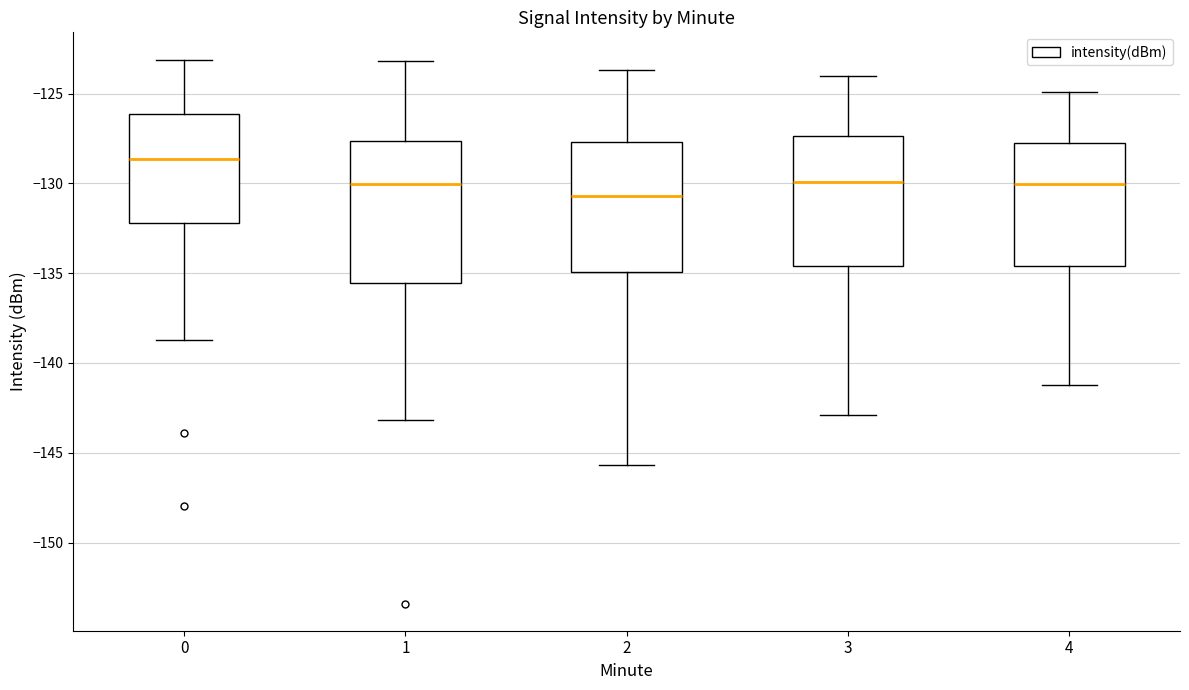

Which box's median line is the lowest?

2